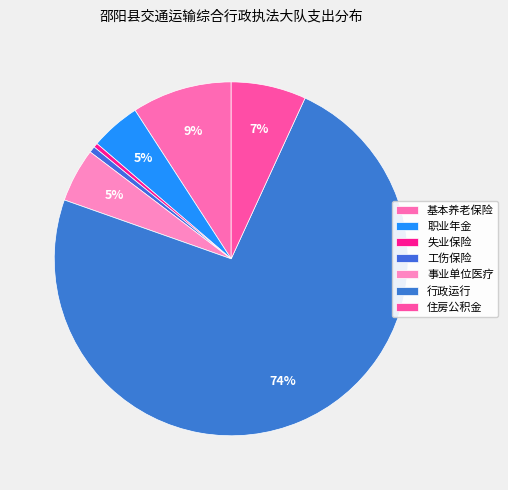

Count the number of slices in the pie.

7